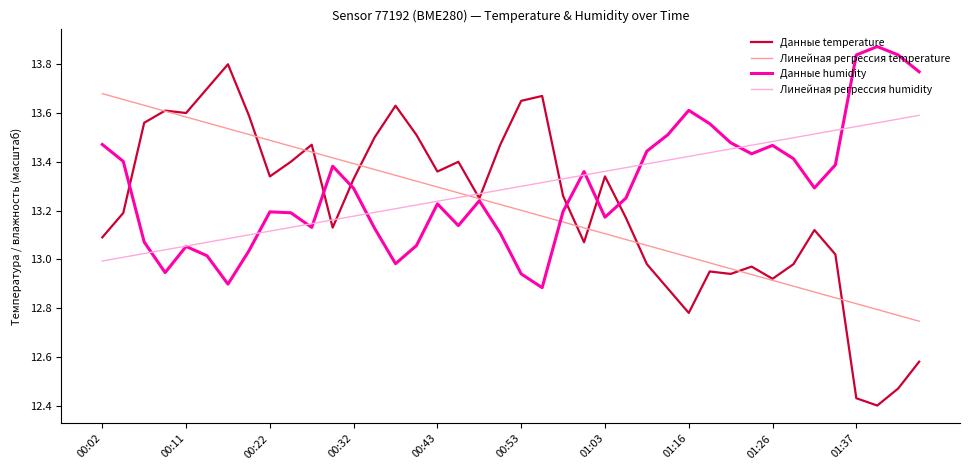

Which series has the widest spread of values?

Данные temperature